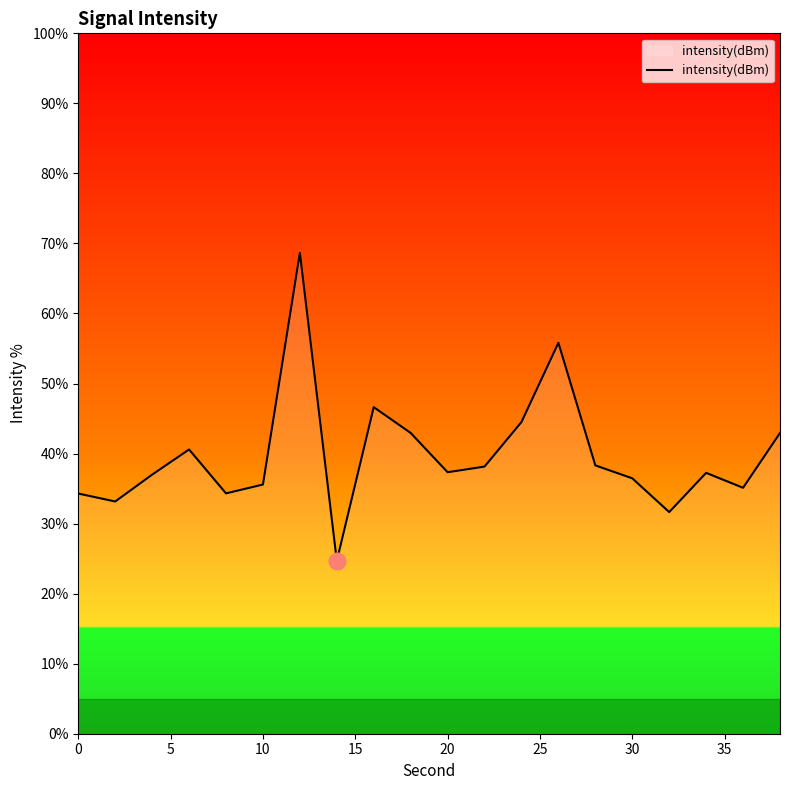

What is the average value?

39.8